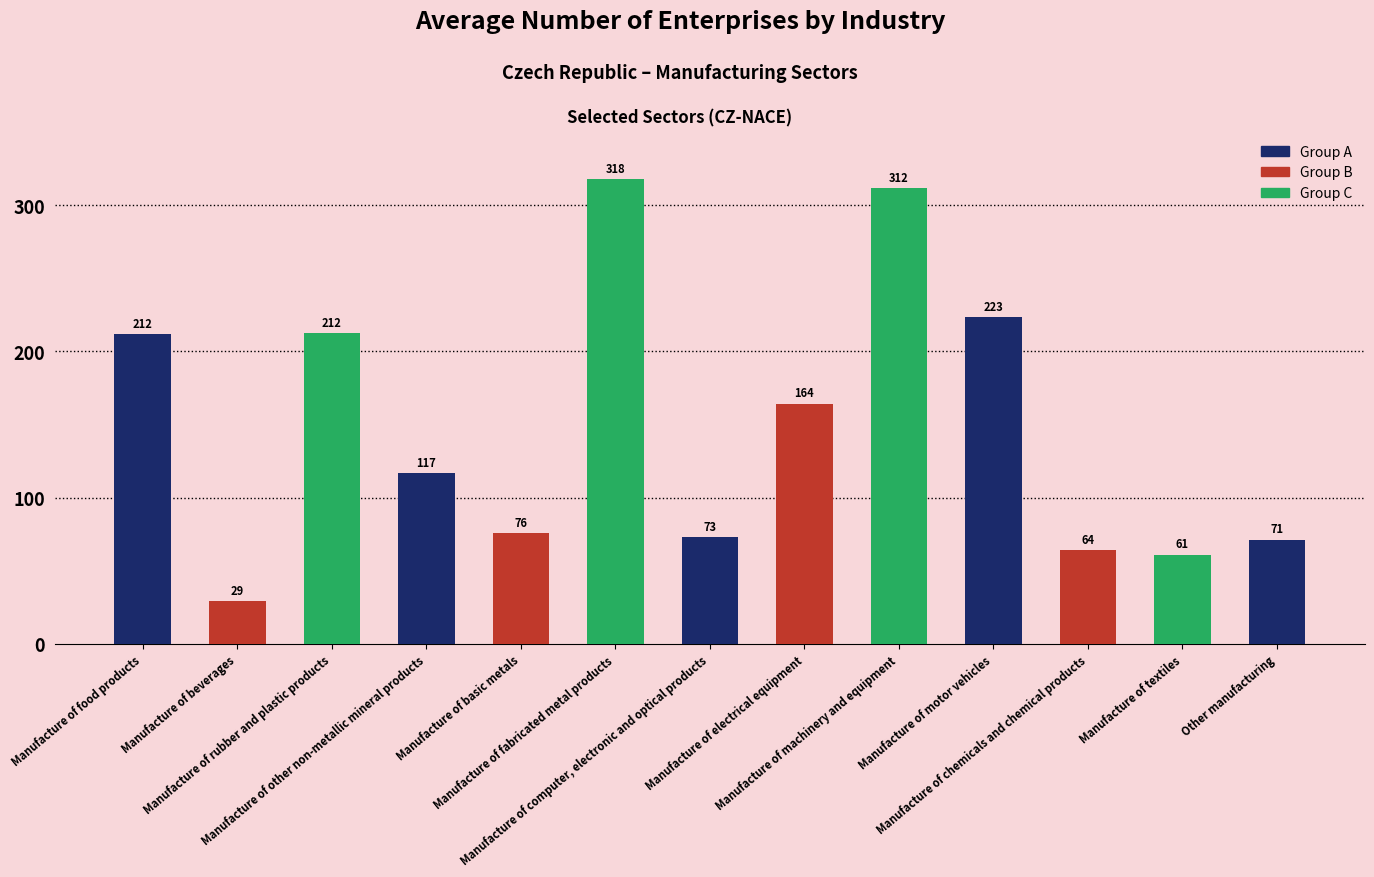

What is the greatest value displayed?

317.9